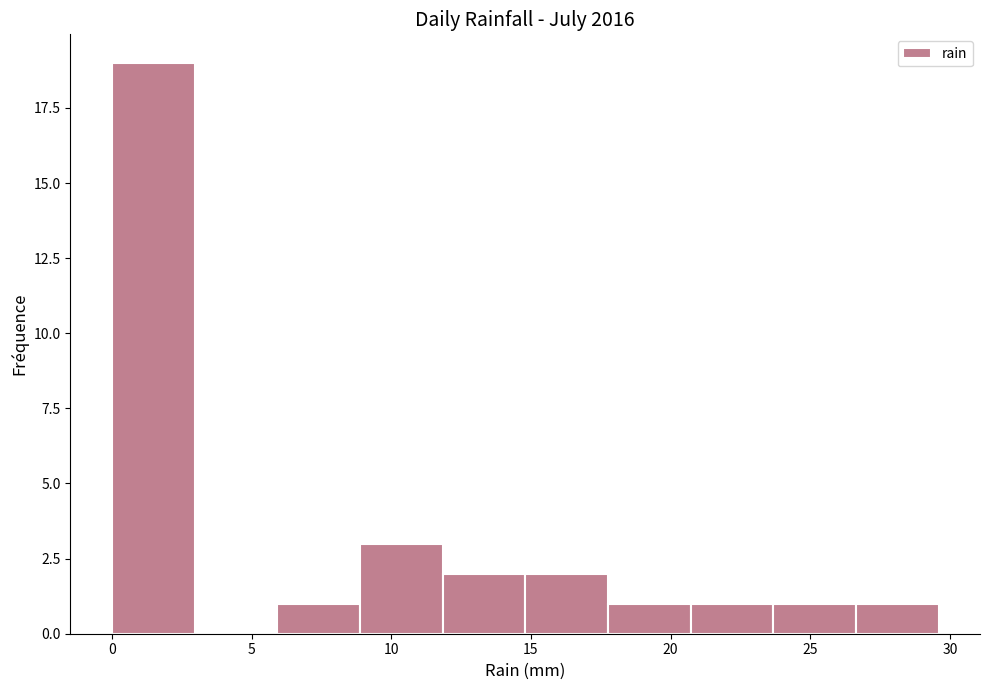

Reading left to right, list every bar in this chart as the range it spans on the x-axis followed by its height. Neither the bar edges nor the heights are printed on the chart, so give them approximately, as read against the axes.

0.0 to 3.0: 19
3.0 to 6.0: 0
6.0 to 9.0: 1
9.0 to 12.0: 3
12.0 to 15.0: 2
15.0 to 18.0: 2
18.0 to 20.5: 1
20.5 to 23.5: 1
23.5 to 26.5: 1
26.5 to 29.5: 1